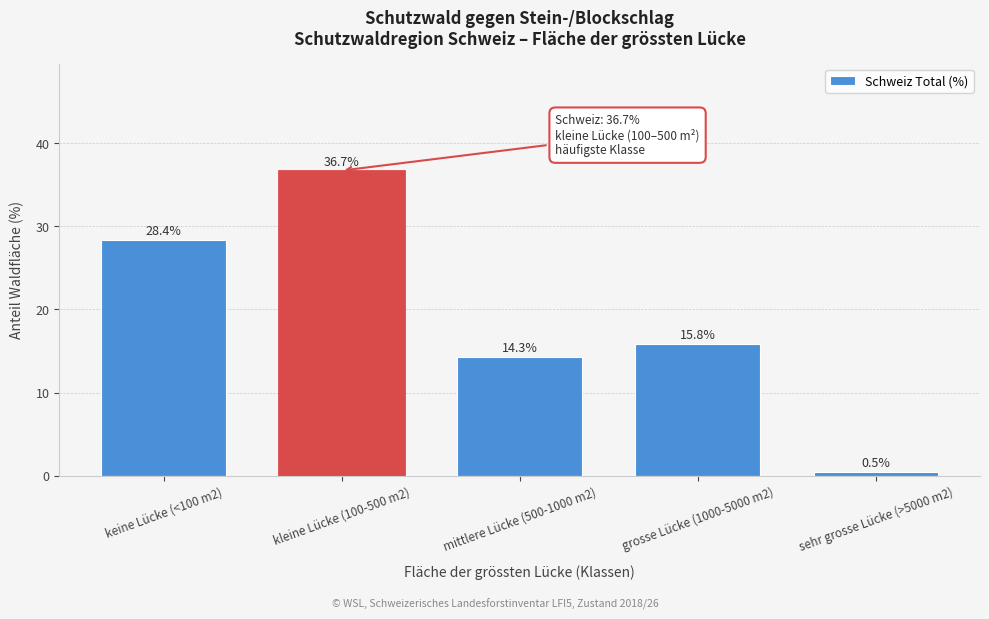

Reading right to left, transcribe all the data shown in this chart.

sehr grosse Lücke (>5000 m2)=0.5	grosse Lücke (1000-5000 m2)=15.8	mittlere Lücke (500-1000 m2)=14.3	kleine Lücke (100-500 m2)=36.7	keine Lücke (<100 m2)=28.4